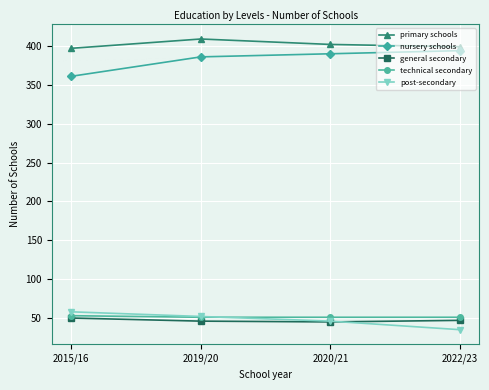

What position from the right is 2022/23?

1